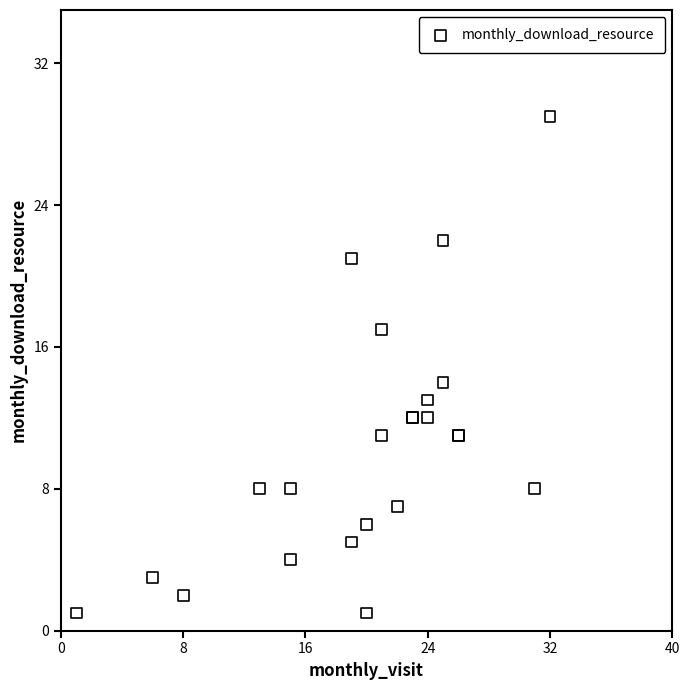

What Y value in the scatter plot is closest to 15?

14